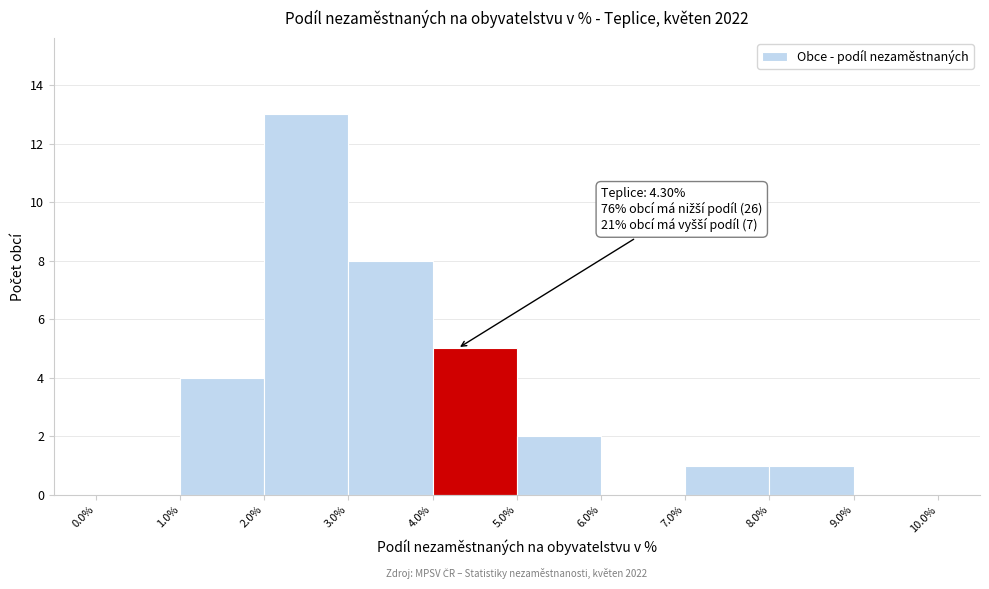

Which range on the x-axis has the tallest bar?

2.0% to 3.0%